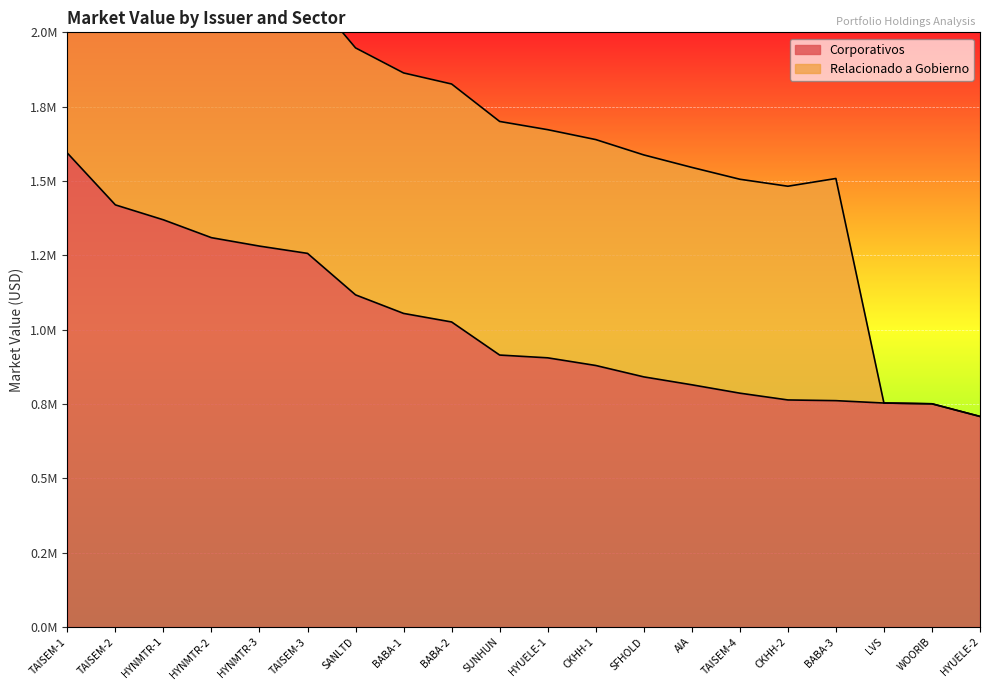

What is the label of the 6th point from the right?

TAISEM-4